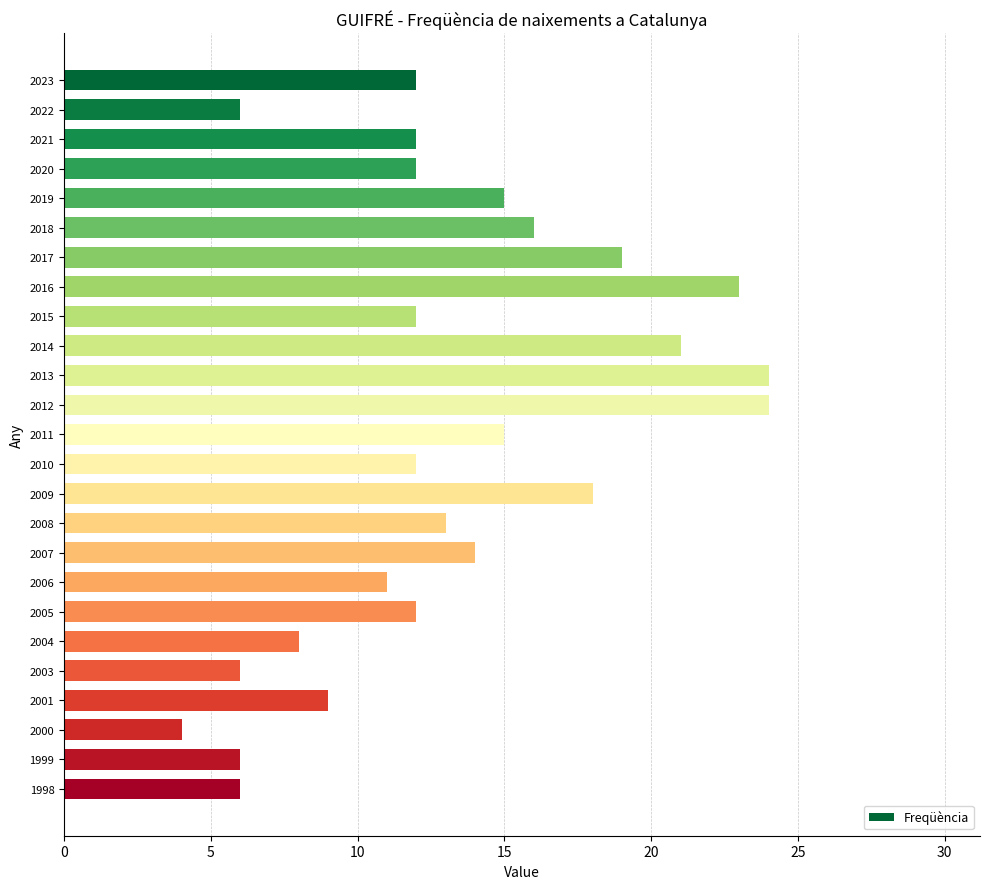

At which label is the value closest to 14?

2007